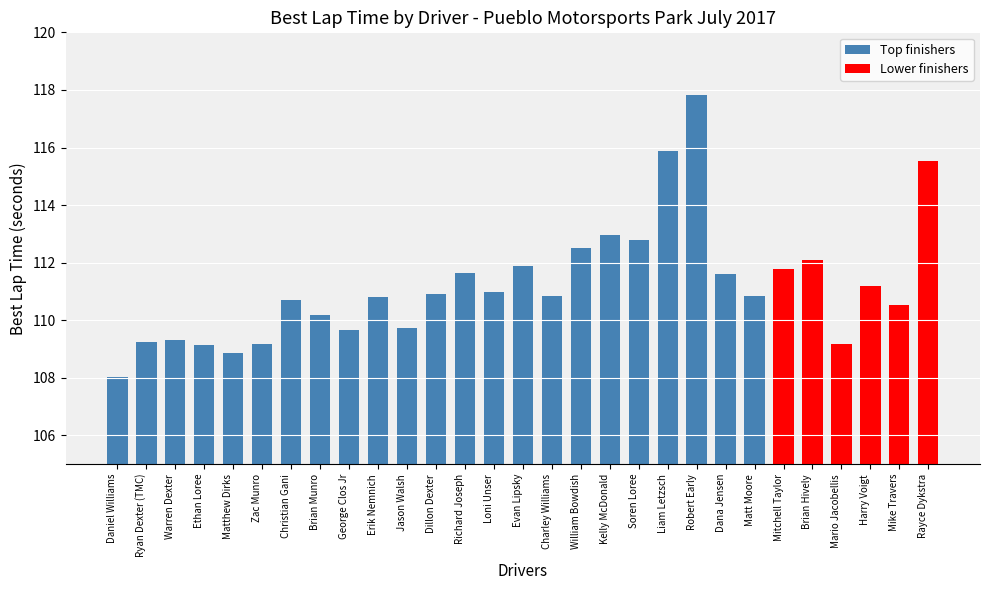

Is it true that the value at Harry Voigt is 162.4?

False